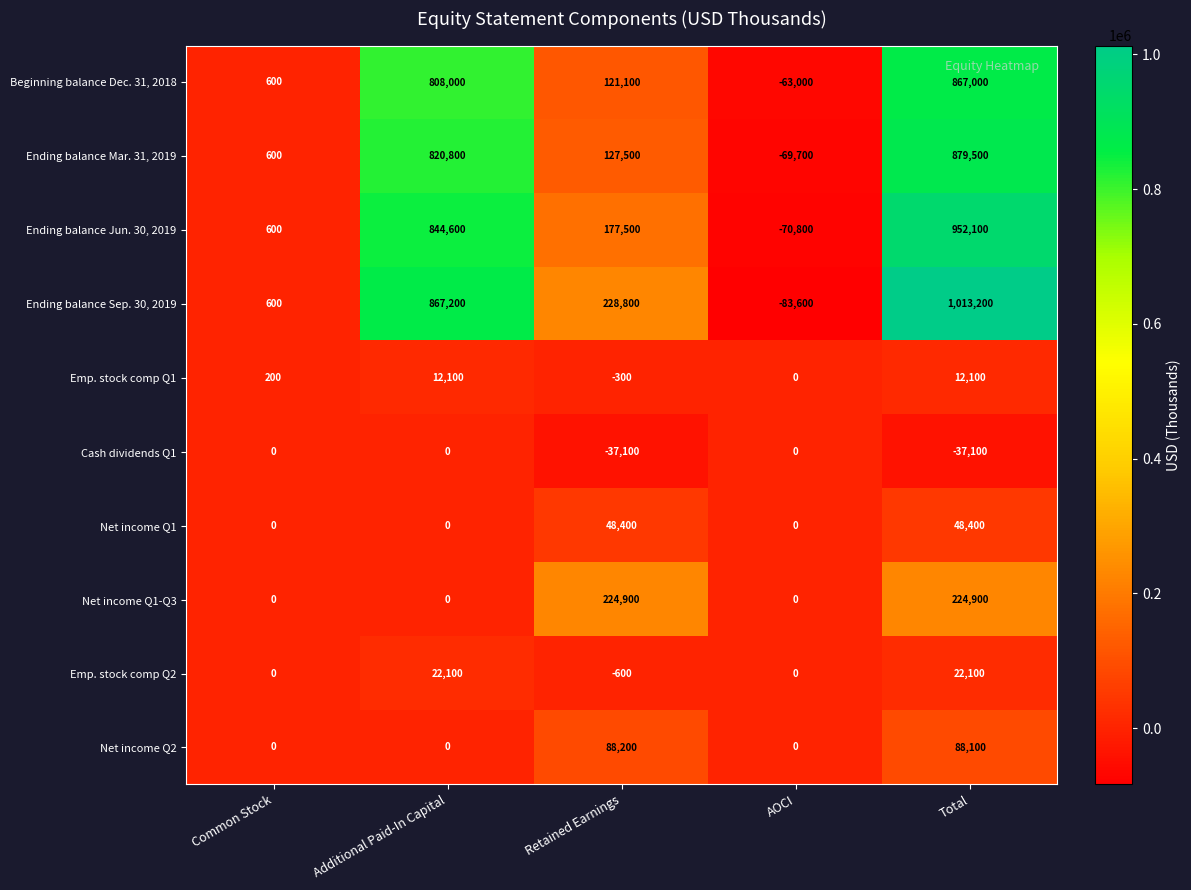

What is the sum of the Net income Q2 values at Retained Earnings and Additional Paid-In Capital?

88200